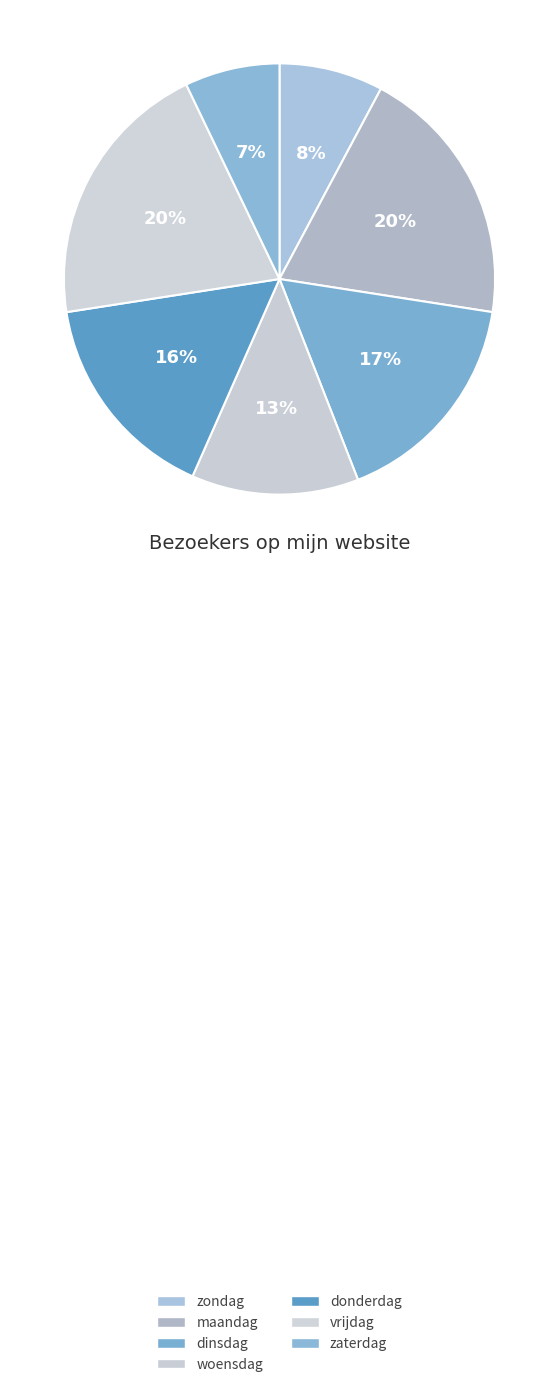

Is there any slice that represents more than half of the pie?

No